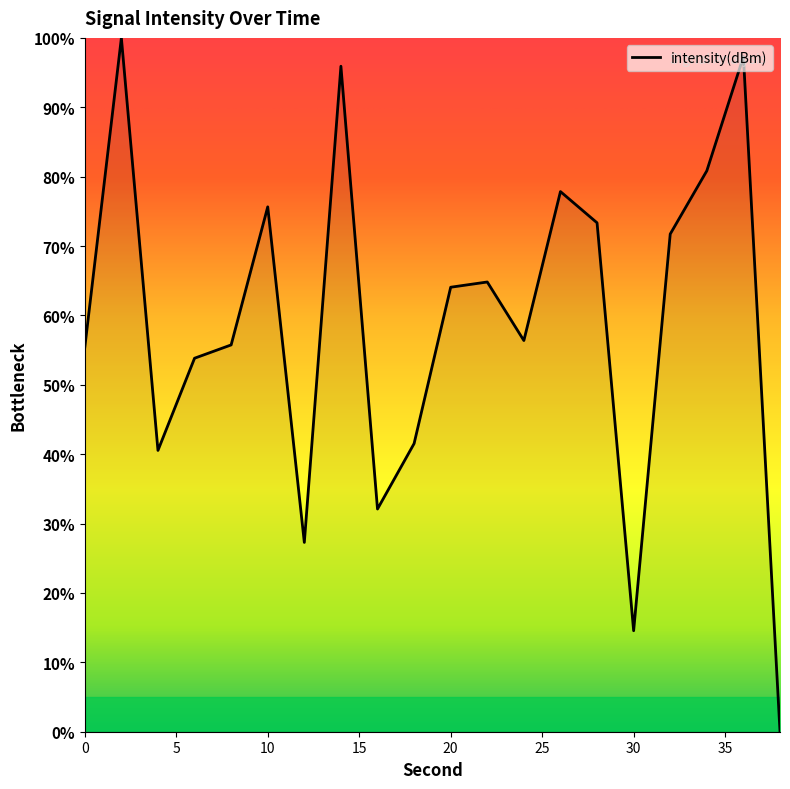

What is the difference between the maximum and minimum values?

100.0